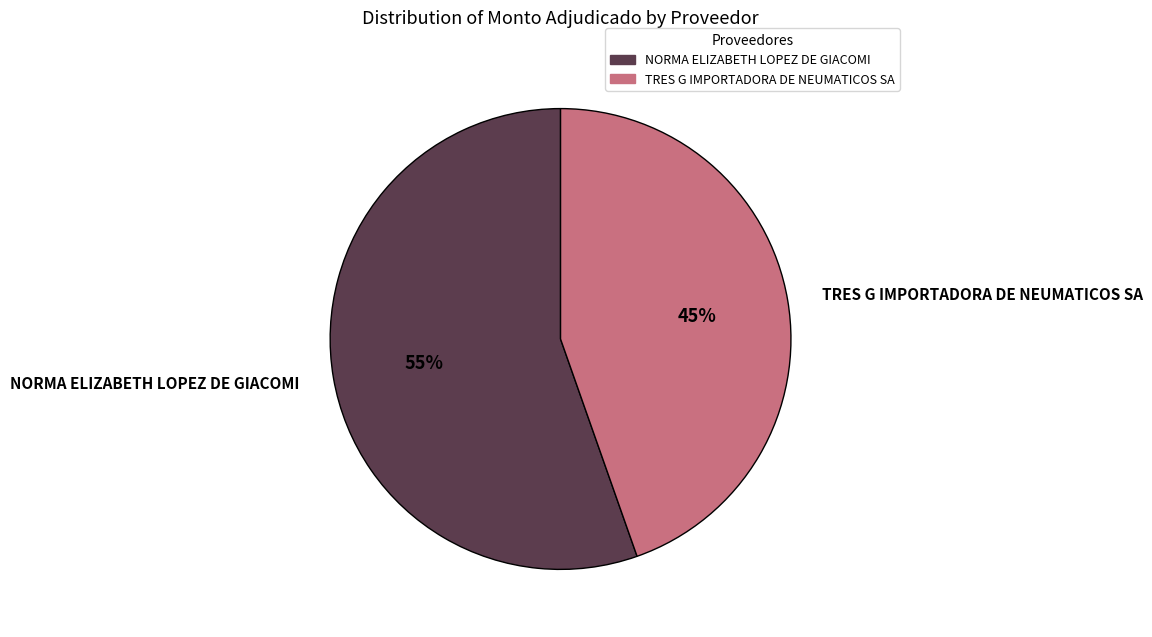

How many segments does this pie chart have?

2